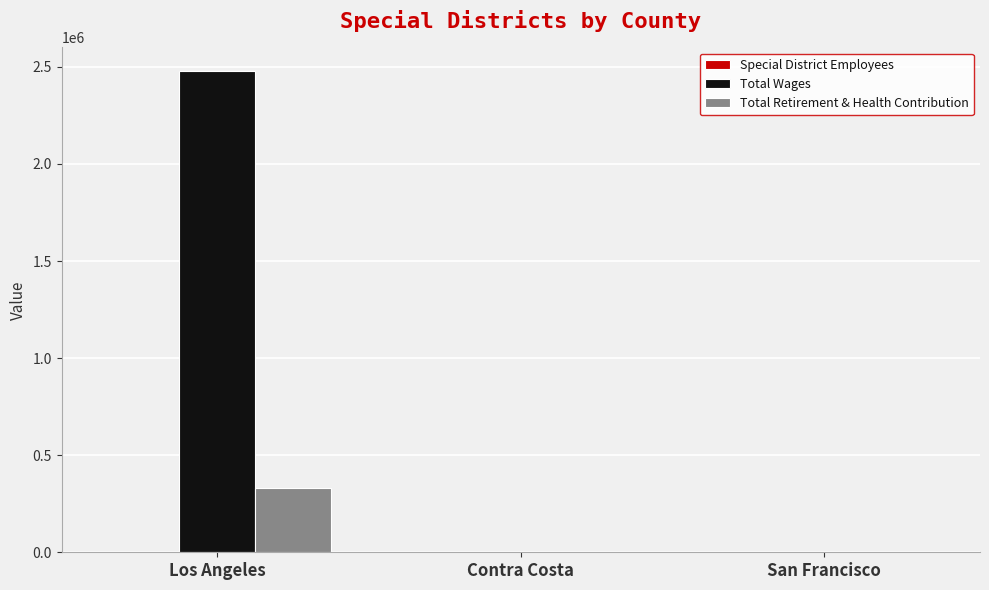

Which series has the largest total across all categories?

Total Wages